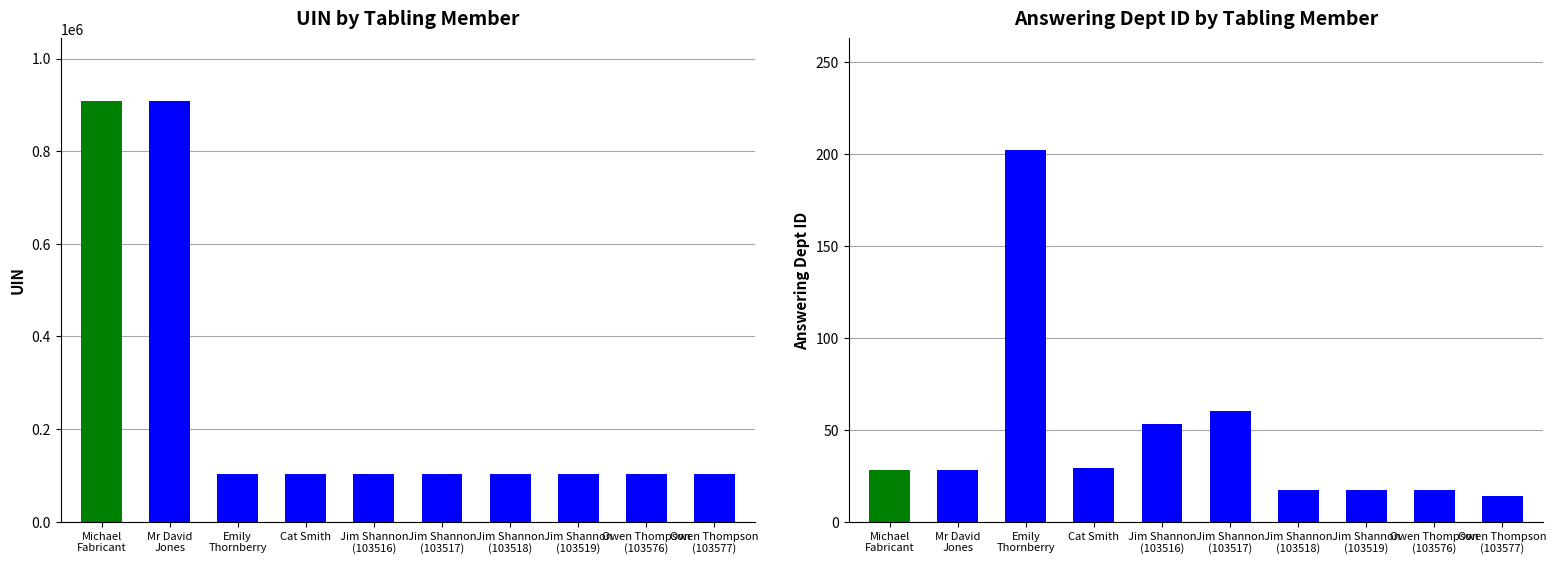

Where is Answering Dept ID nearest to the value 108?

Jim Shannon
(103517)